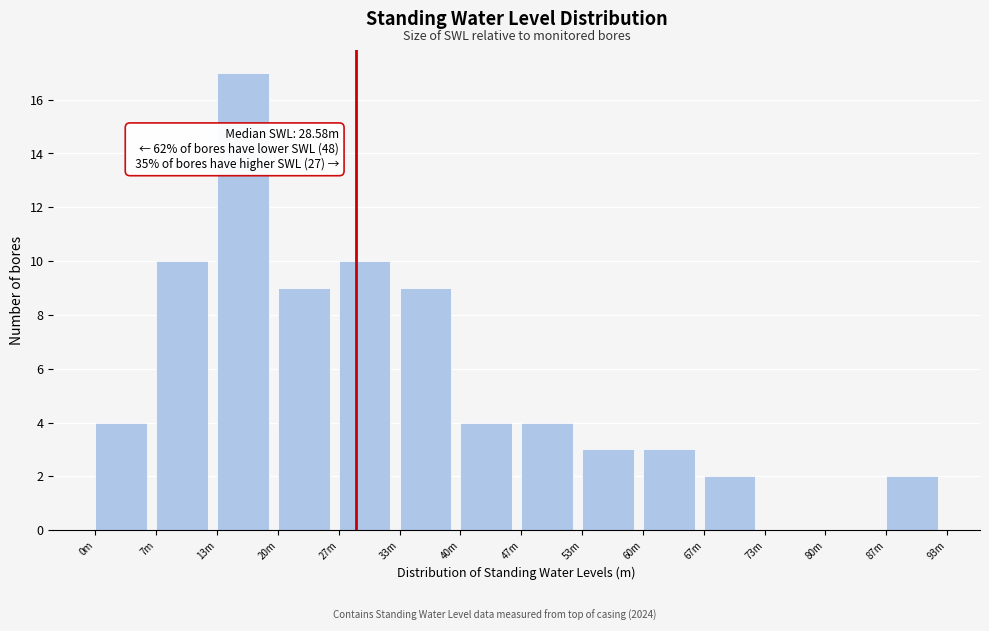

Reading left to right, what are all the values shown in this chart?

0m=4	7m=10	13m=17	20m=9	27m=10	33m=9	40m=4	47m=4	53m=3	60m=3	67m=2	73m=0	80m=0	87m=2